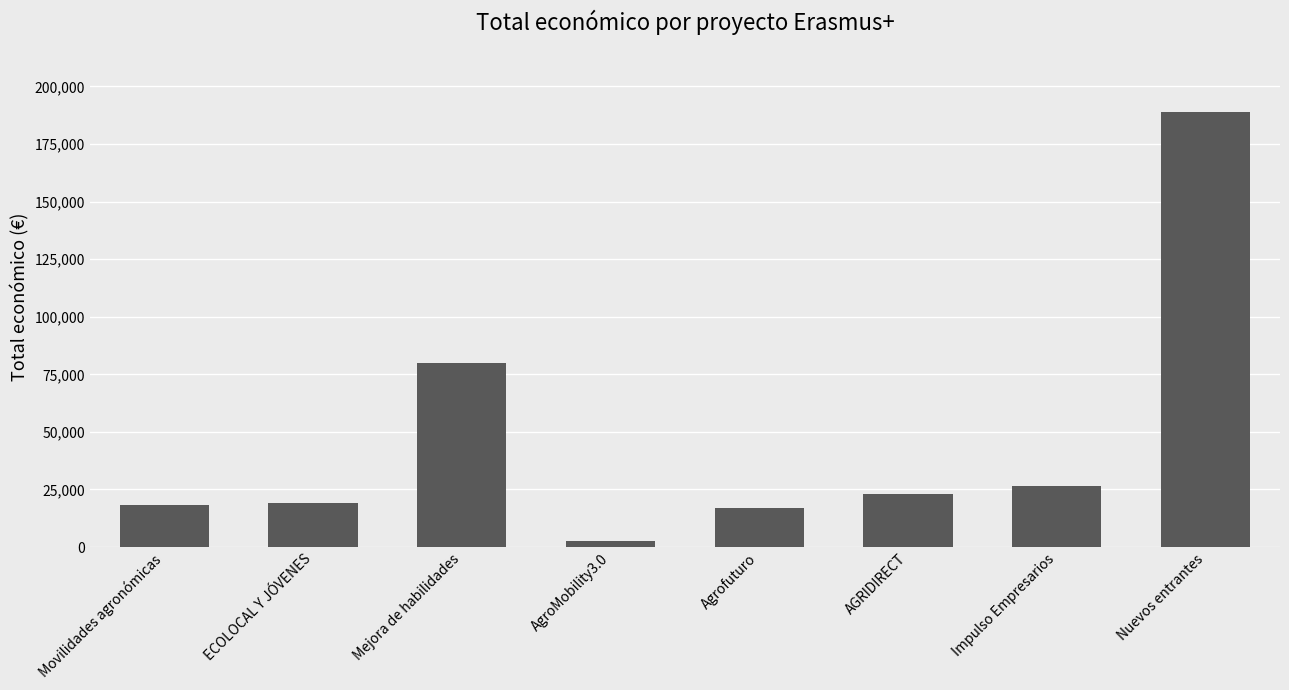

What is the value of the 3rd bar from the left?

80062